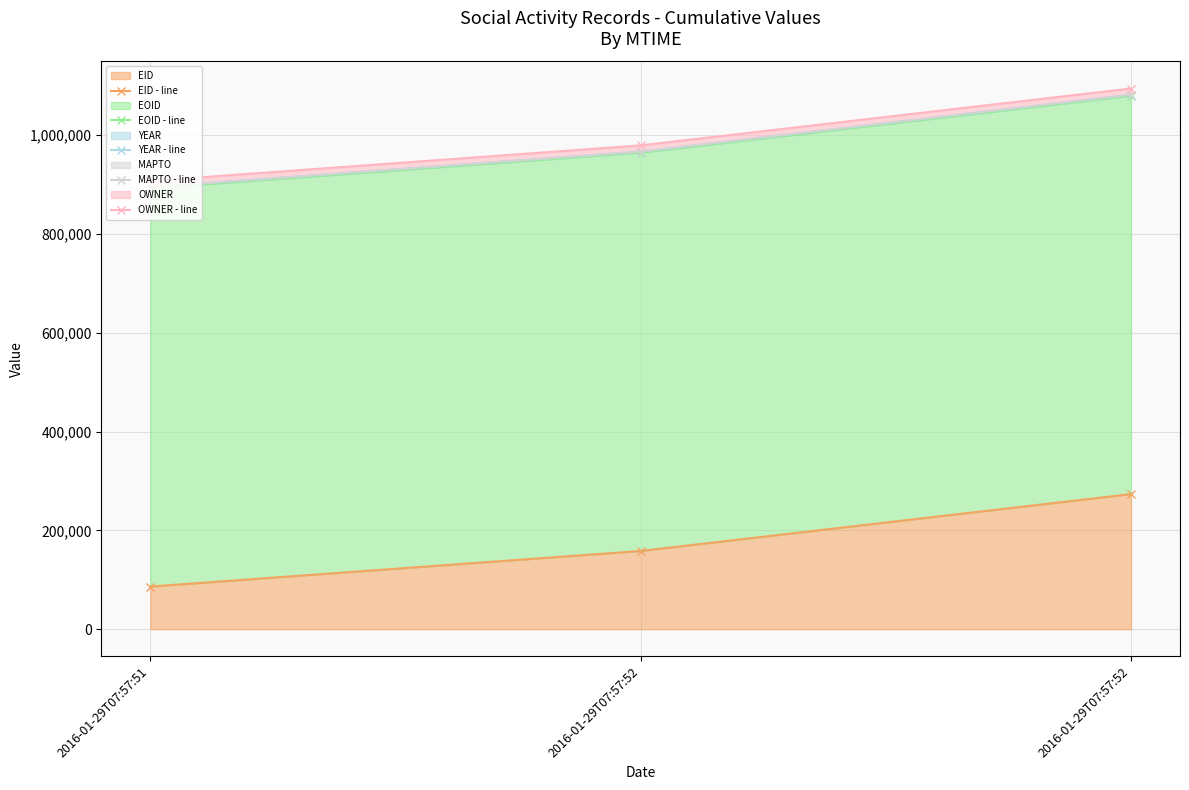

The value of OWNER - line at 2016-01-29T07:57:51 is 907108. True or false?

True